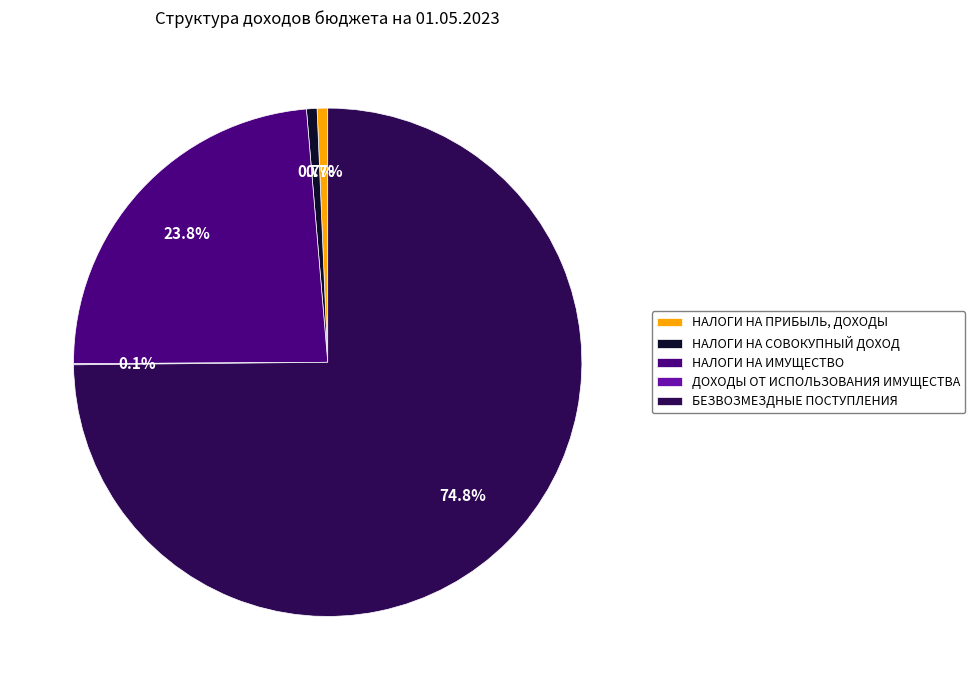

Which category has the biggest portion of the pie?

БЕЗВОЗМЕЗДНЫЕ ПОСТУПЛЕНИЯ